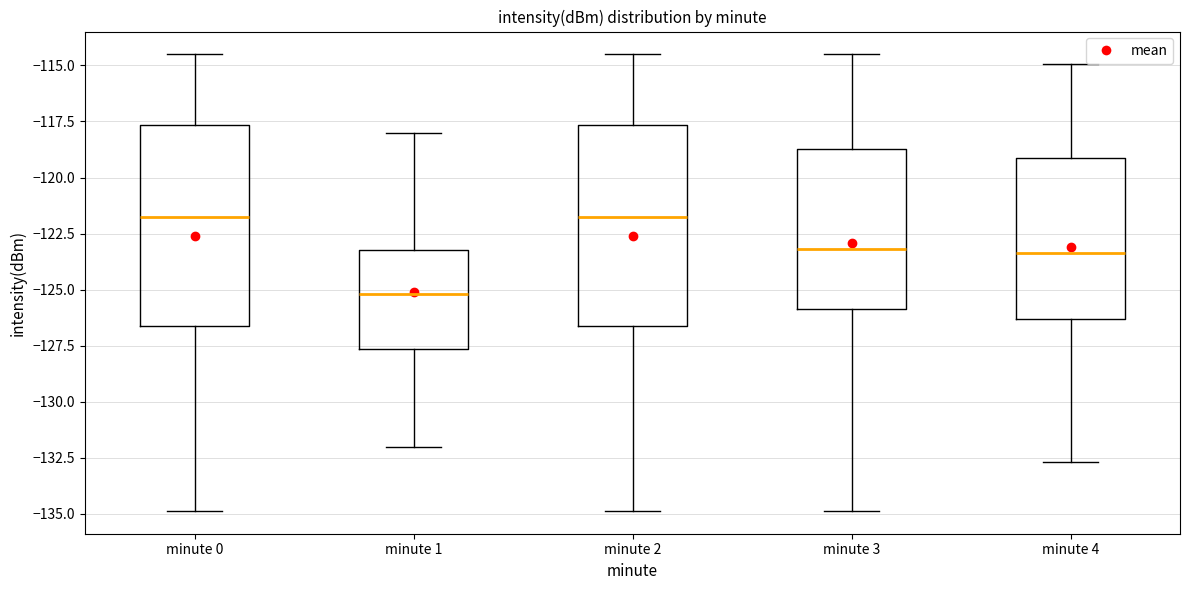

Reading left to right, transcribe this box plot: for each box, give where its median line is, the range the box spans, and where its two whiskers end, as read against the y-axis. The values are not printed on the chart, so give them approximately, as read against the axis.

minute 0: median -122.0, box -126.5 to -117.5, whiskers -135.0 to -114.5
minute 1: median -125.0, box -127.5 to -123.0, whiskers -132.0 to -118.0
minute 2: median -122.0, box -126.5 to -117.5, whiskers -135.0 to -114.5
minute 3: median -123.0, box -126.0 to -118.5, whiskers -135.0 to -114.5
minute 4: median -123.5, box -126.5 to -119.0, whiskers -132.5 to -115.0